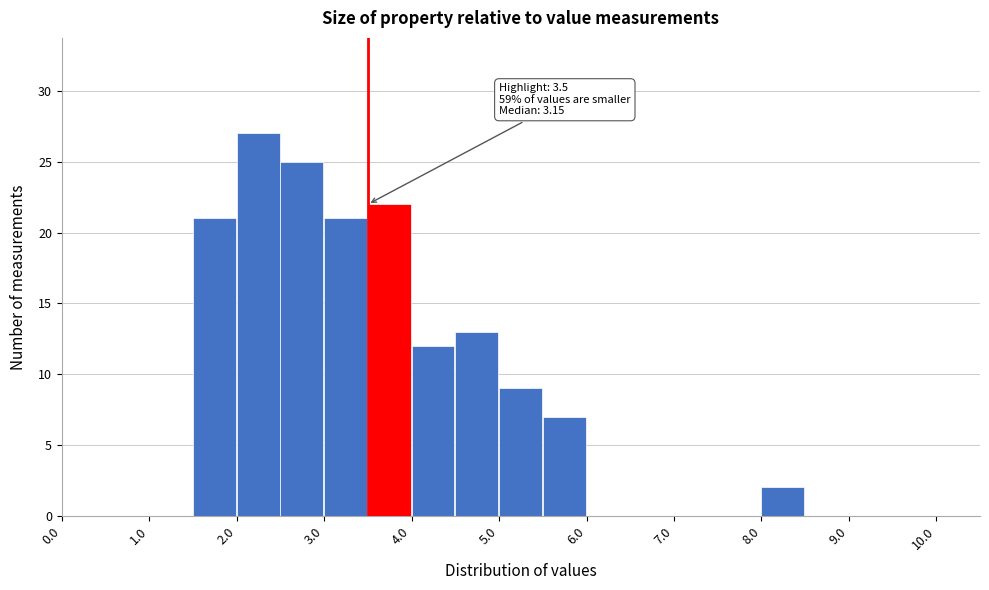

Which range on the x-axis has the tallest bar?

2.0 to 2.5